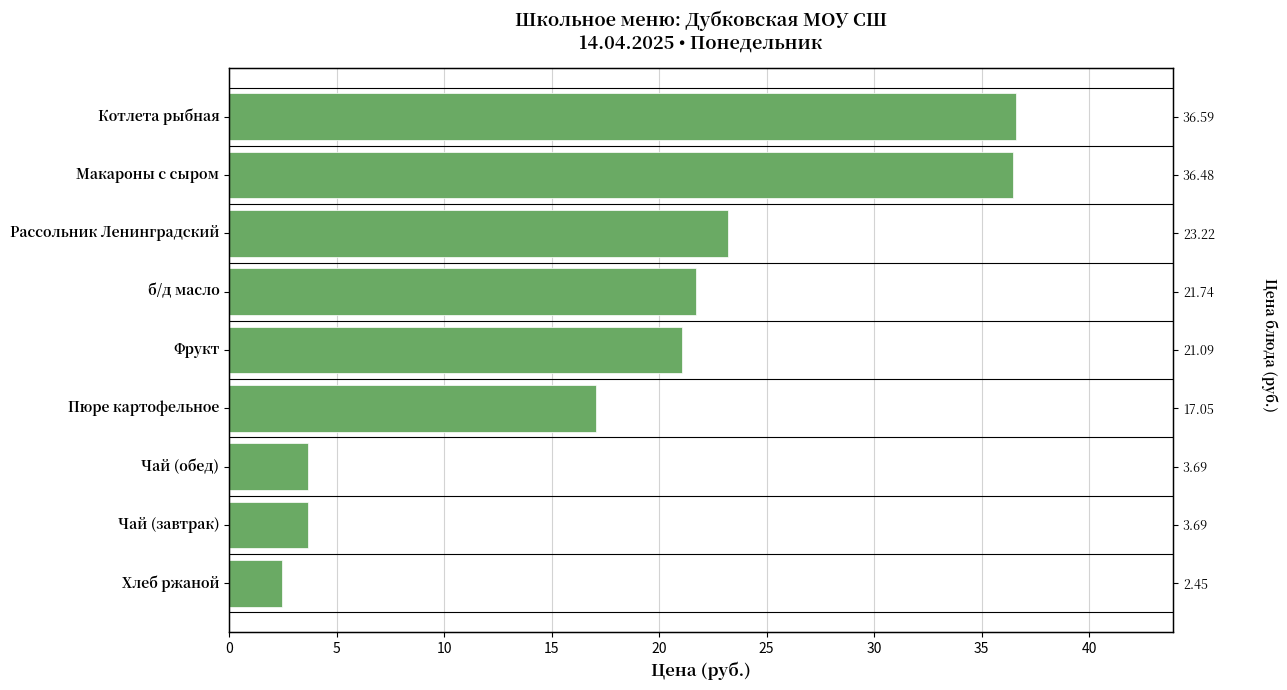

What is the sum of all values?

166.0